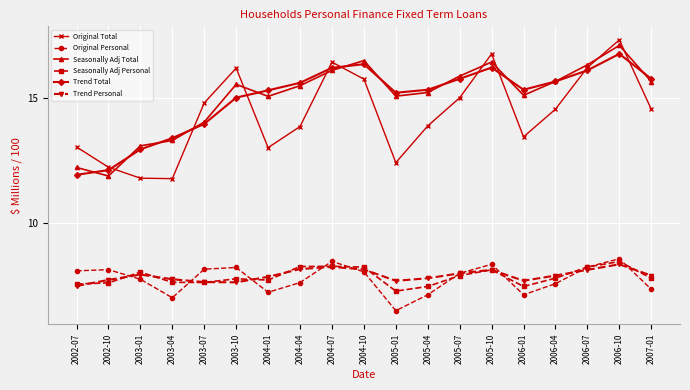

Which series changed the most between 2005-07 and 2006-10?

Original Total